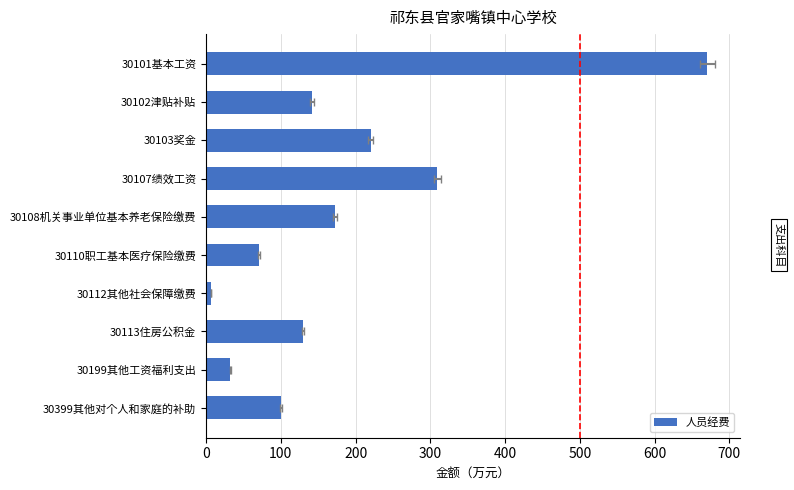

True or false: the data shows 58.1 at 30199其他工资福利支出.

False